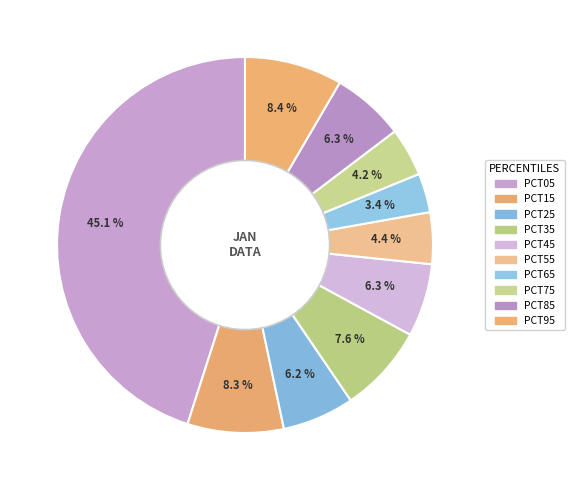

Which category has the smallest portion of the pie?

pct65